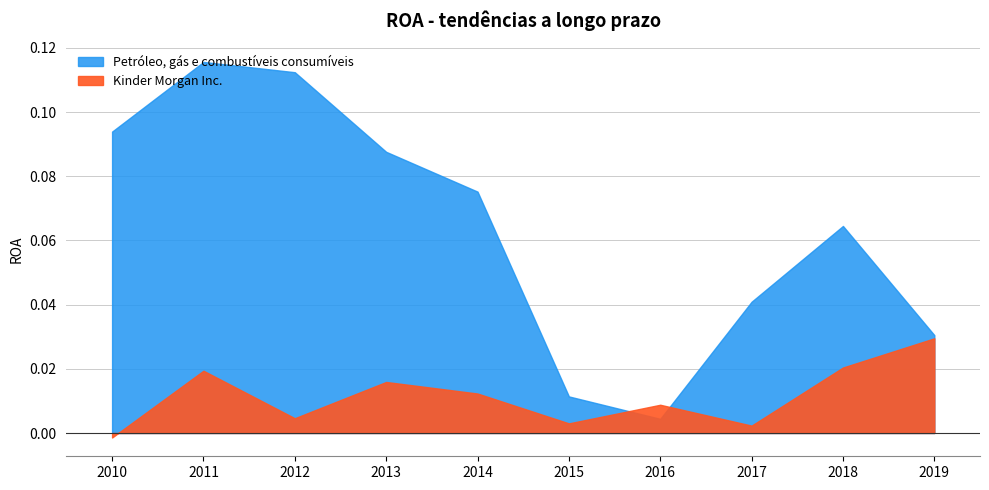

True or false: Kinder Morgan Inc. has more than 2 interior local peaks.

True